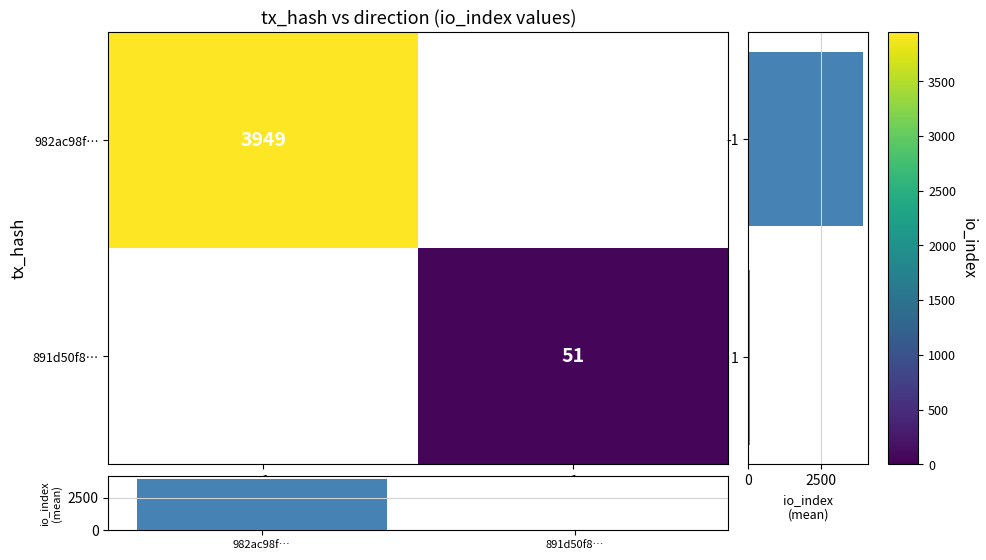

Which series has the largest range (max minus min)?

col mean io_index